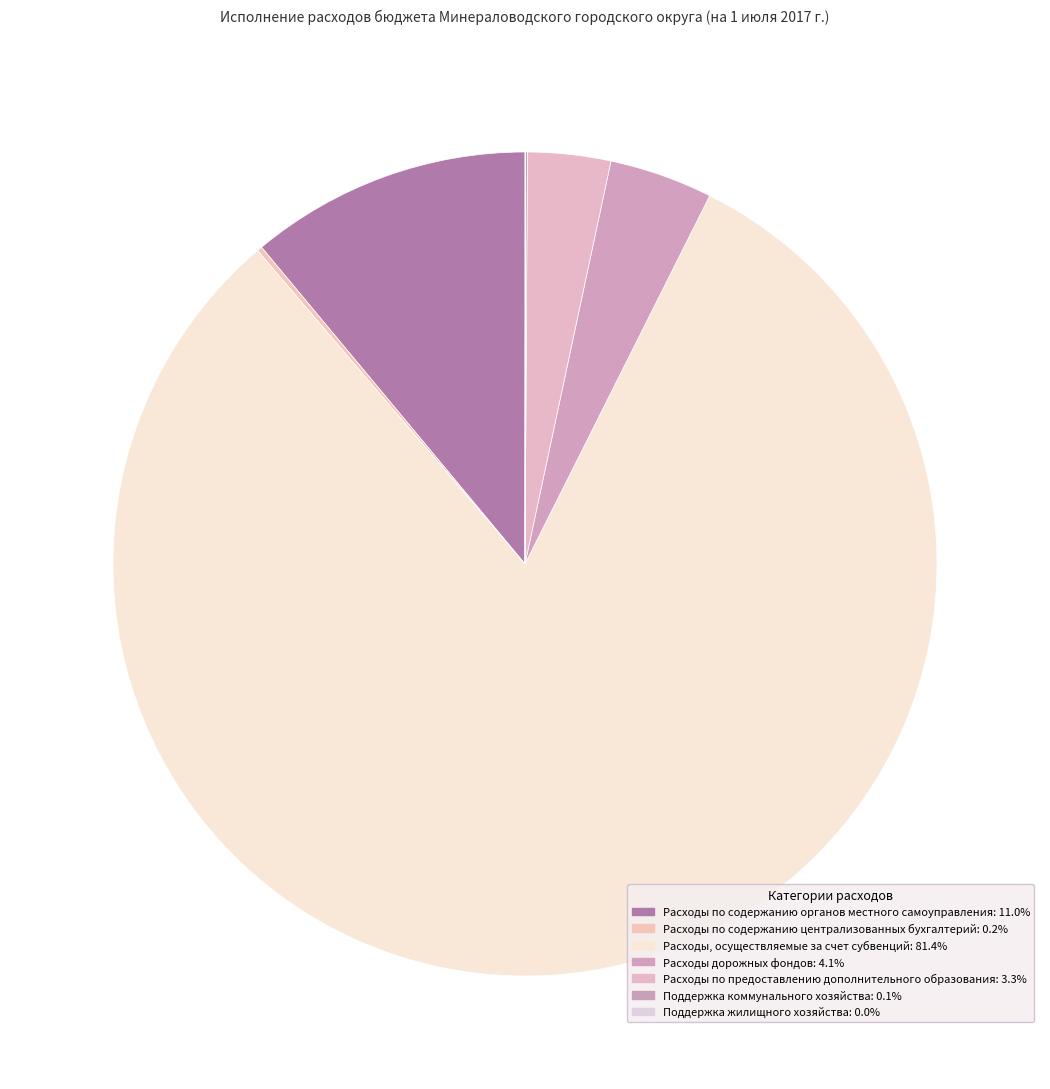

To the nearest percent, what is the difference between the Поддержка коммунального хозяйства and Расходы по содержанию органов местного самоуправления slice percentages?

11%